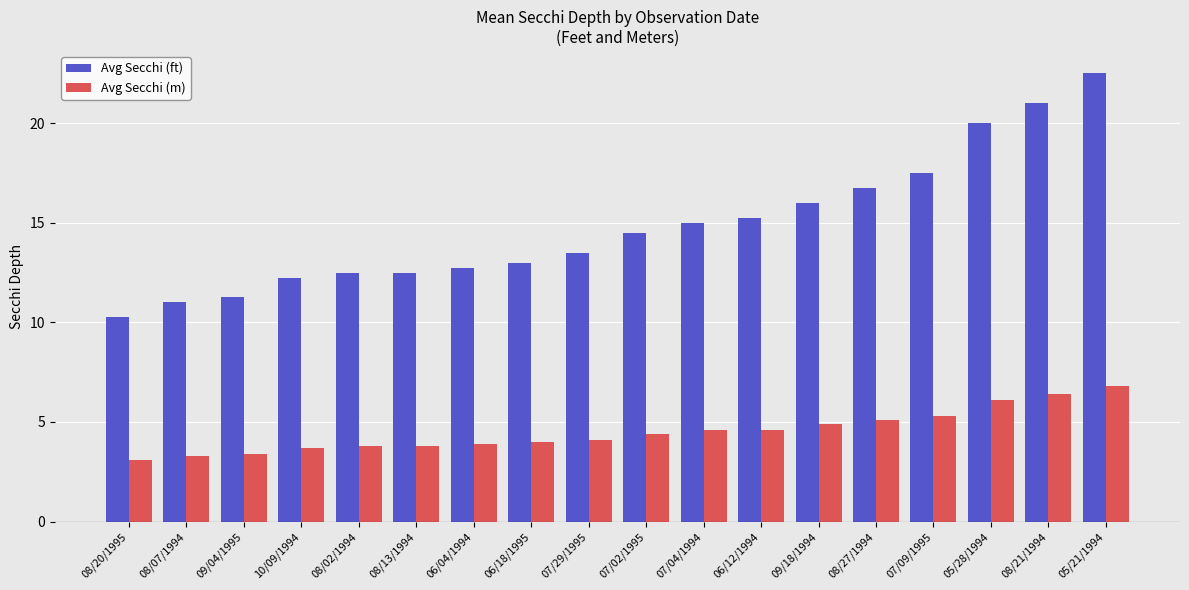

Are the bars grouped side by side (vs. stacked)?

Yes